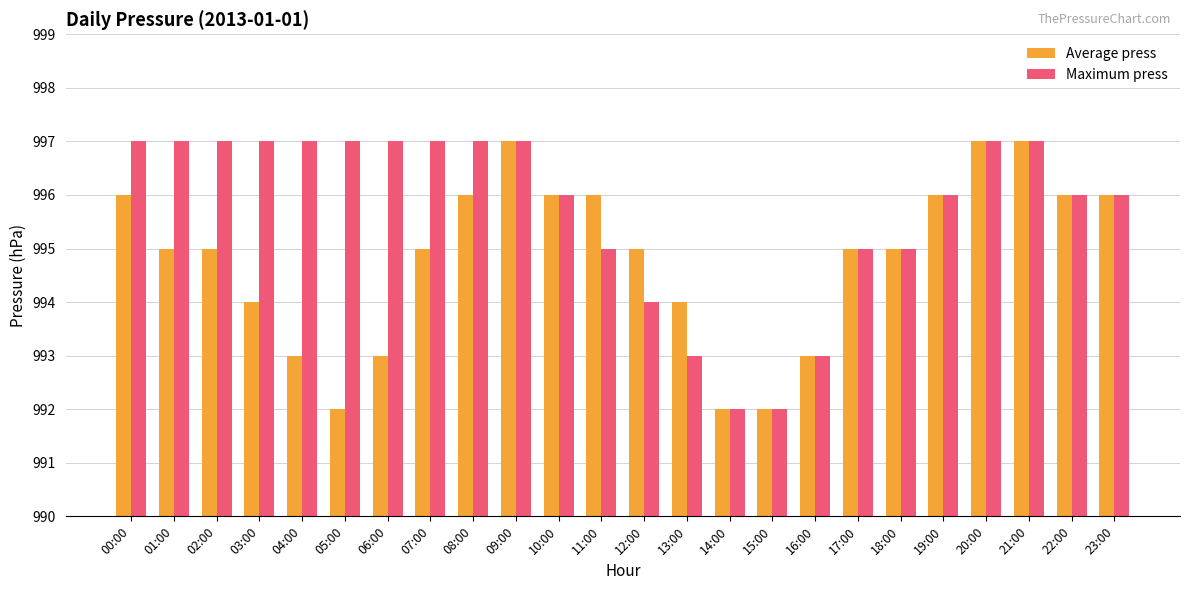

What is the smallest value displayed?

992